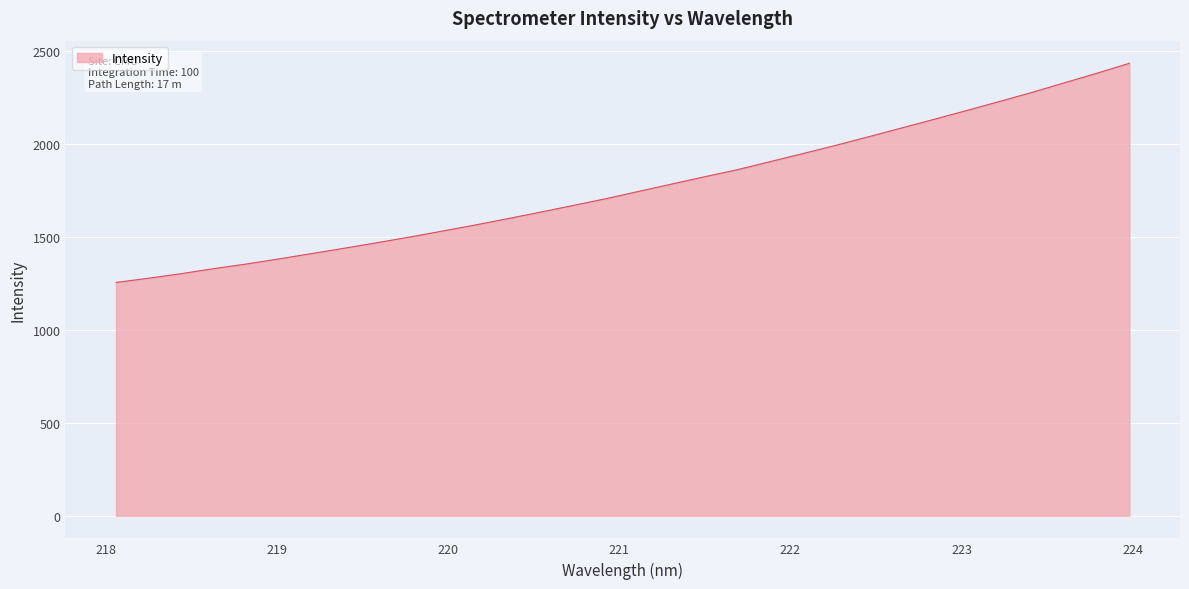

What is the difference between the maximum and minimum values?

1178.3